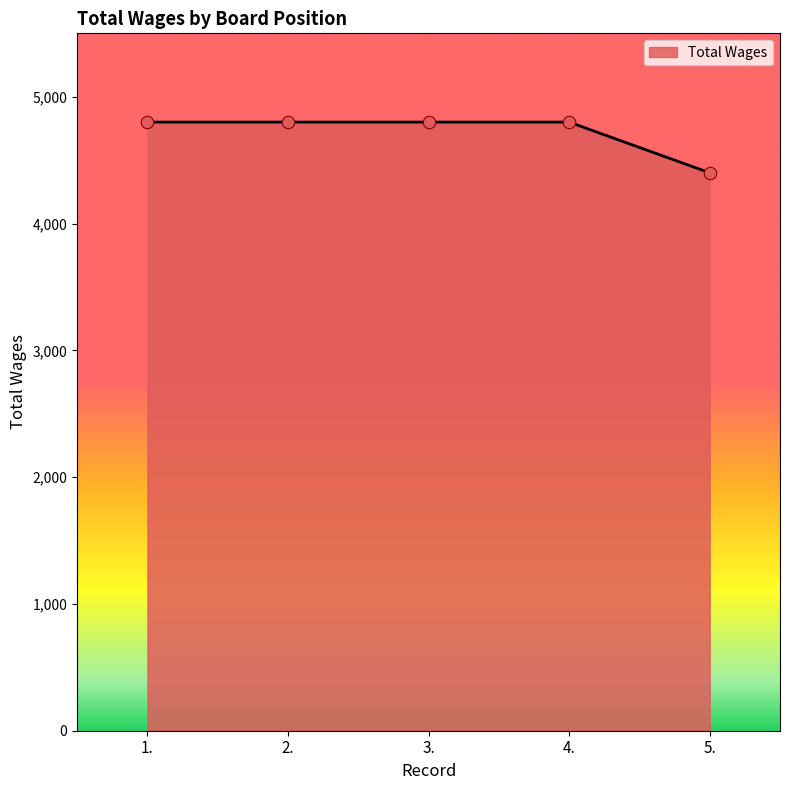

What is the ratio of the value at 2. to the value at 5.?

1.1